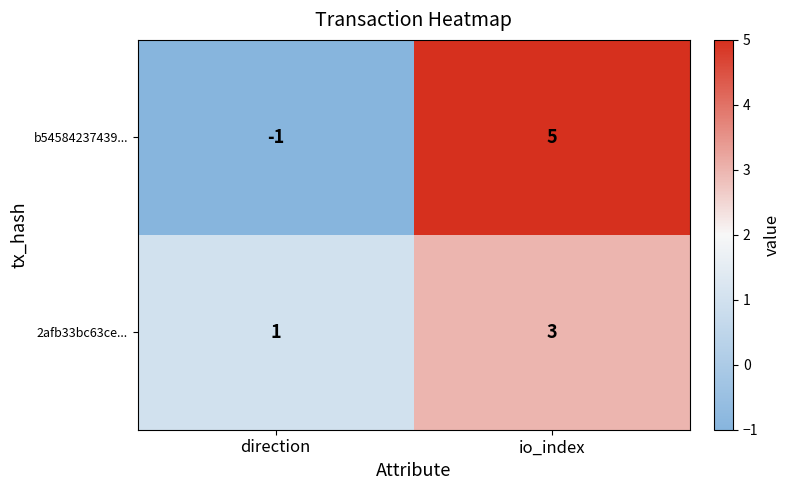

Rank the series by their maximum value, from highest to lowest.

b54584237439..., 2afb33bc63ce...